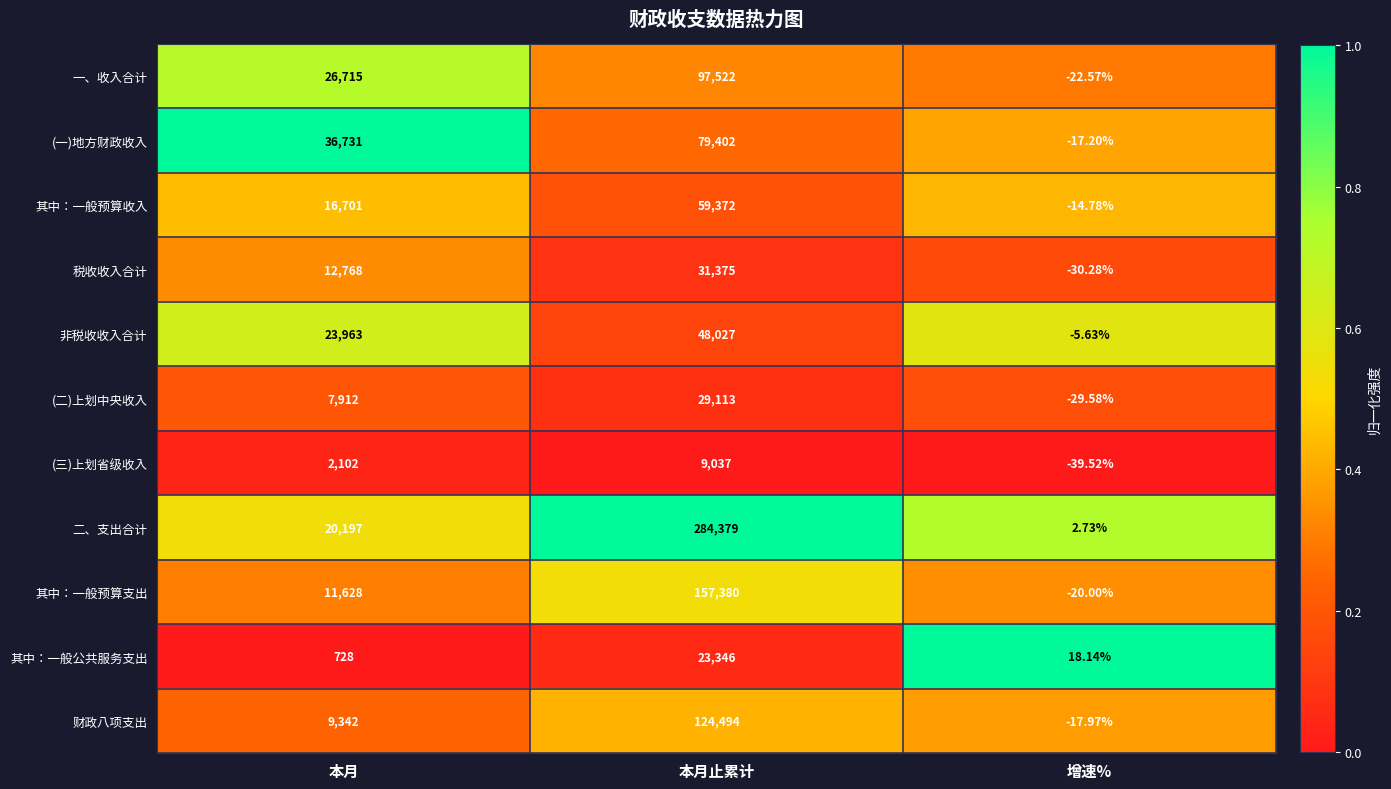

At which label is 非税收收入合计 closest to 24010?

本月